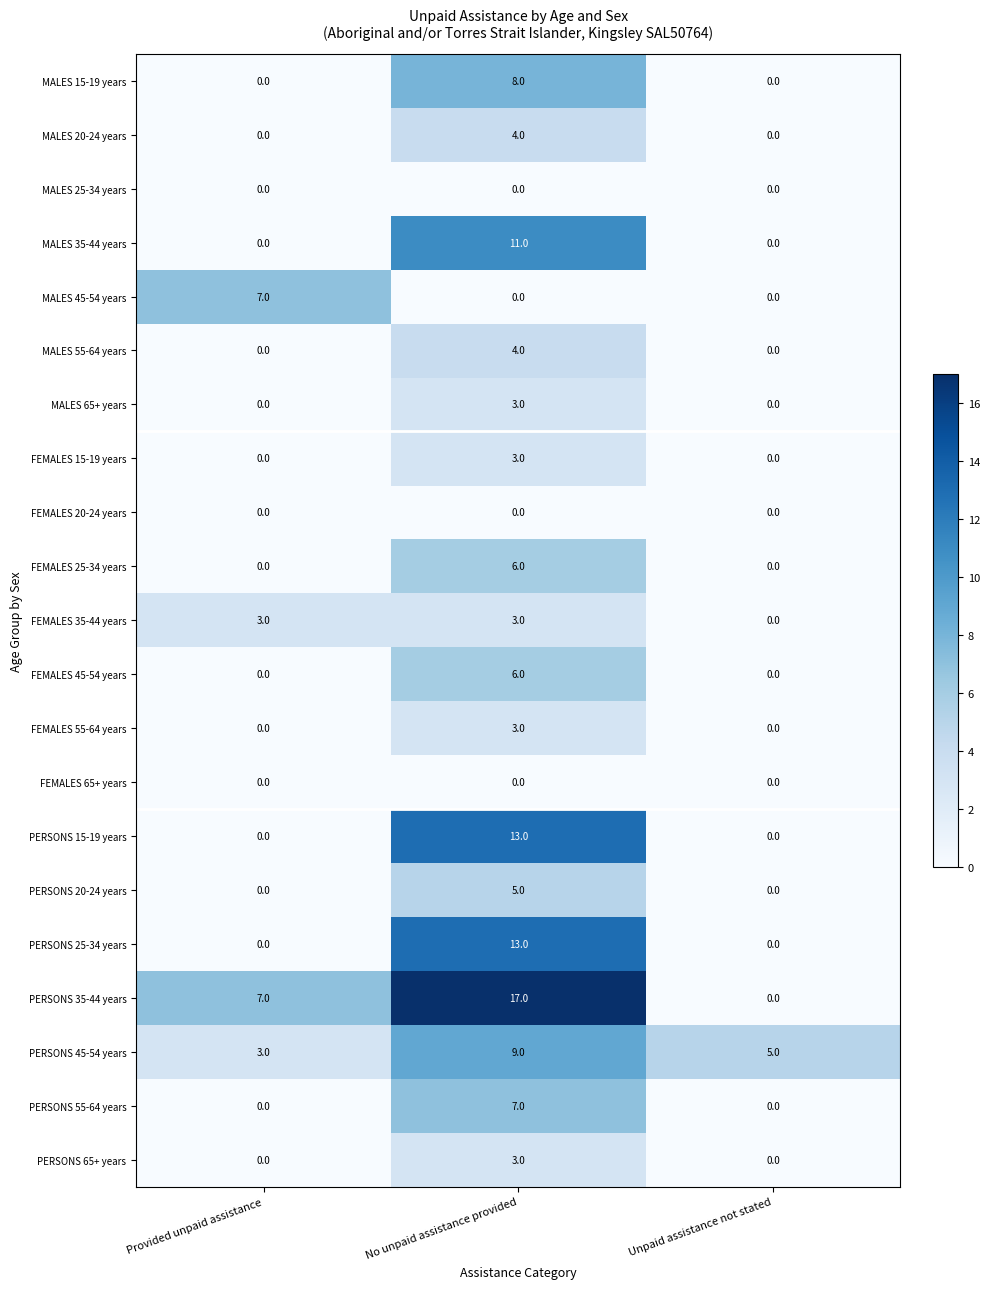

What is the approximate value of FEMALES 35-44 years at Provided unpaid assistance?

3